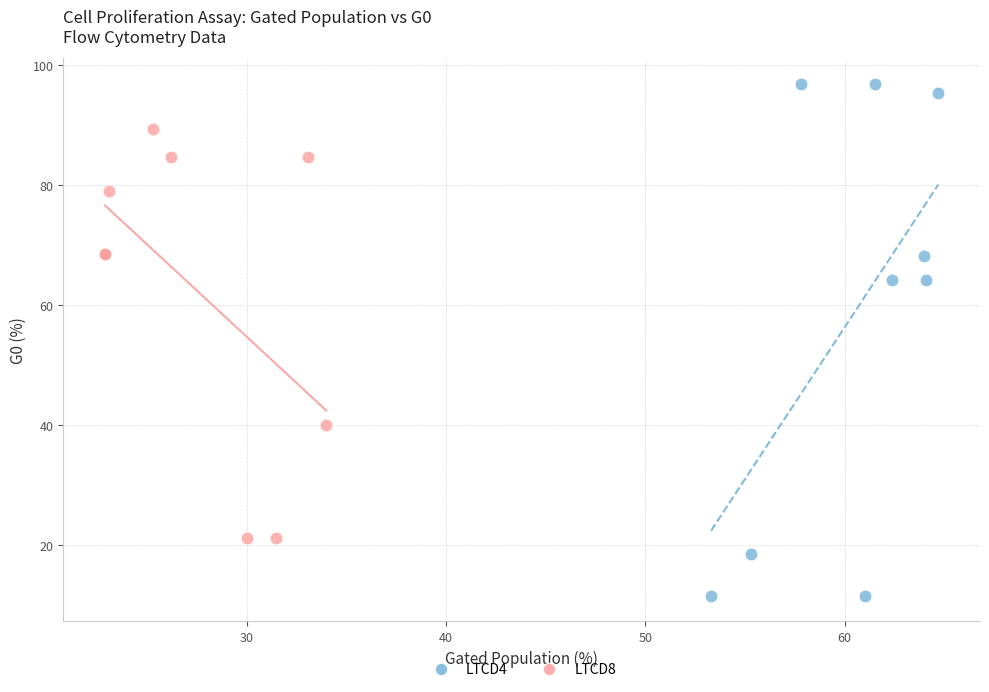

Which series reaches the maximum Y coordinate?

LTCD4